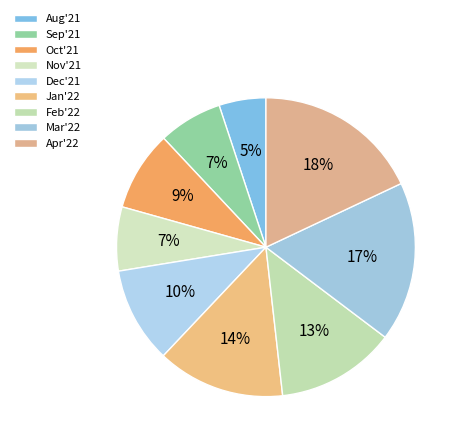

Is it true that Aug'21 is 5% of the pie?

True